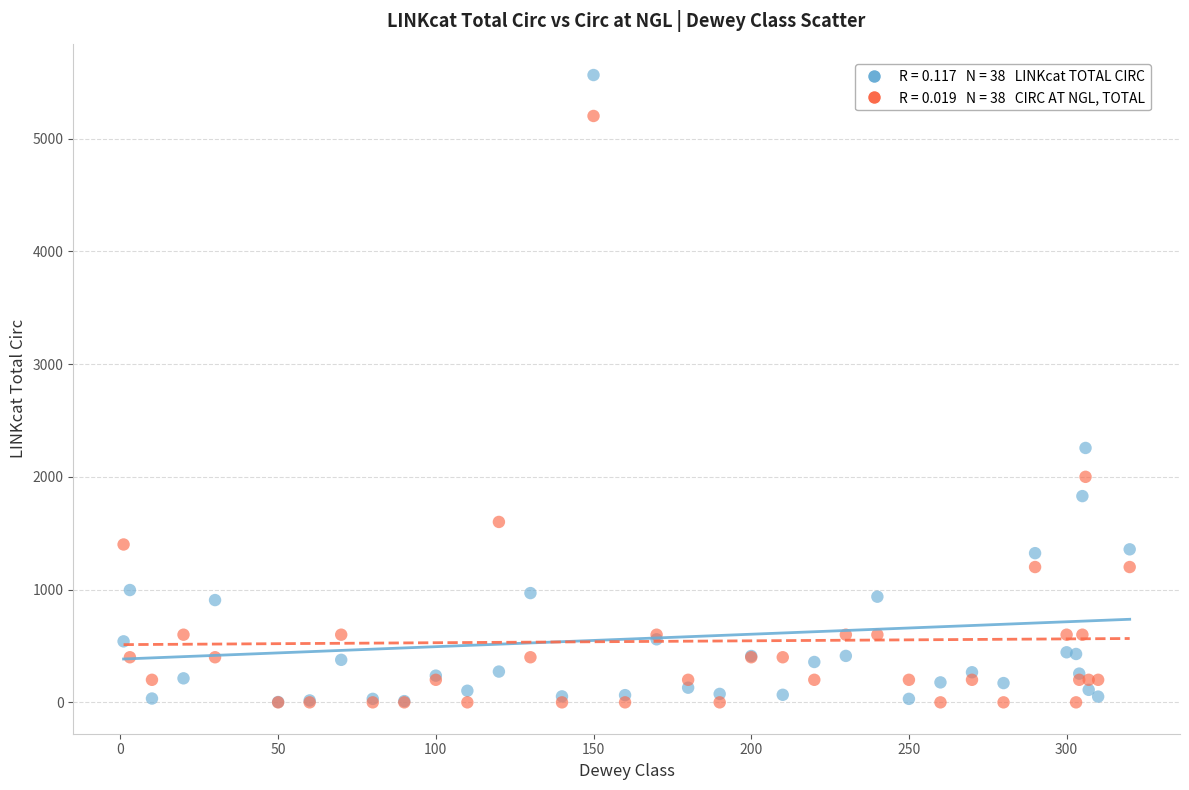

Across all series, what Y value is closest to 2781?

2256